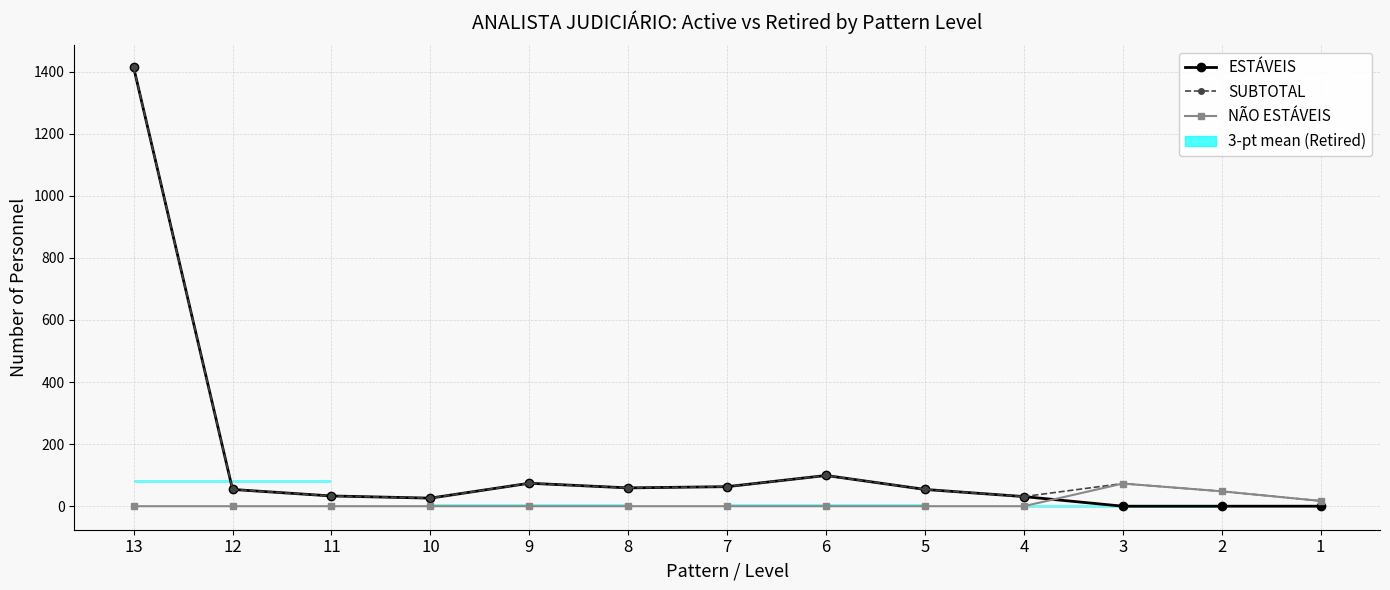

How many lines are shown in the chart?

3